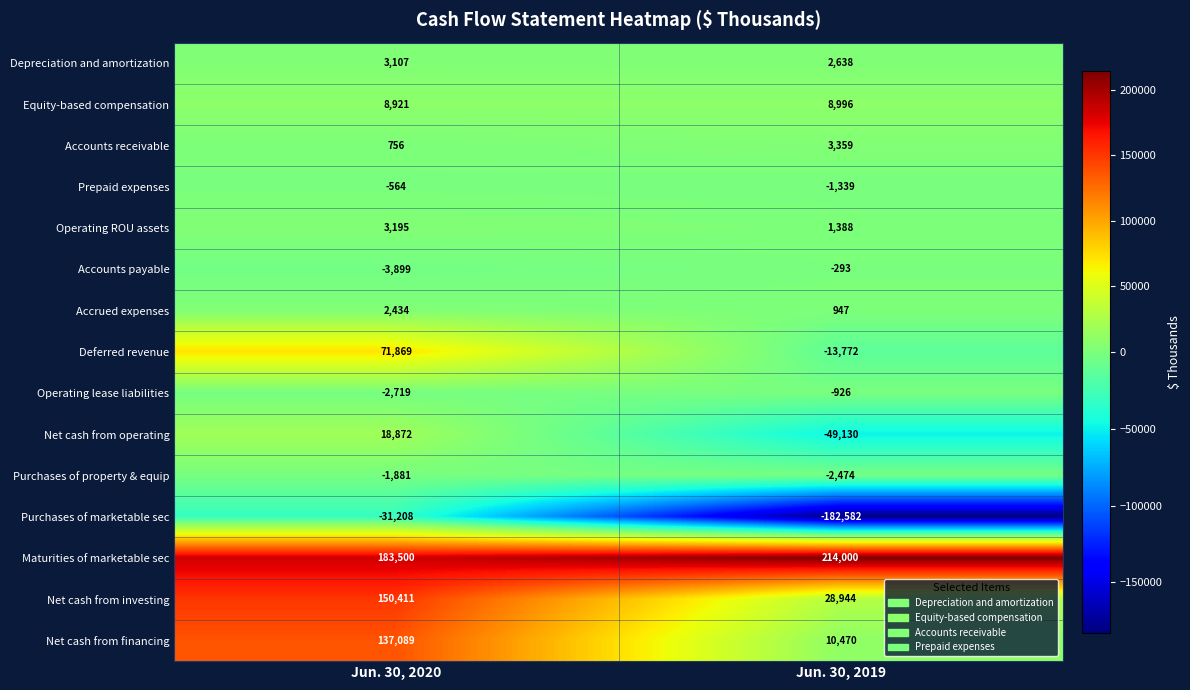

What is the total value across all series at Jun. 30, 2020?

539883